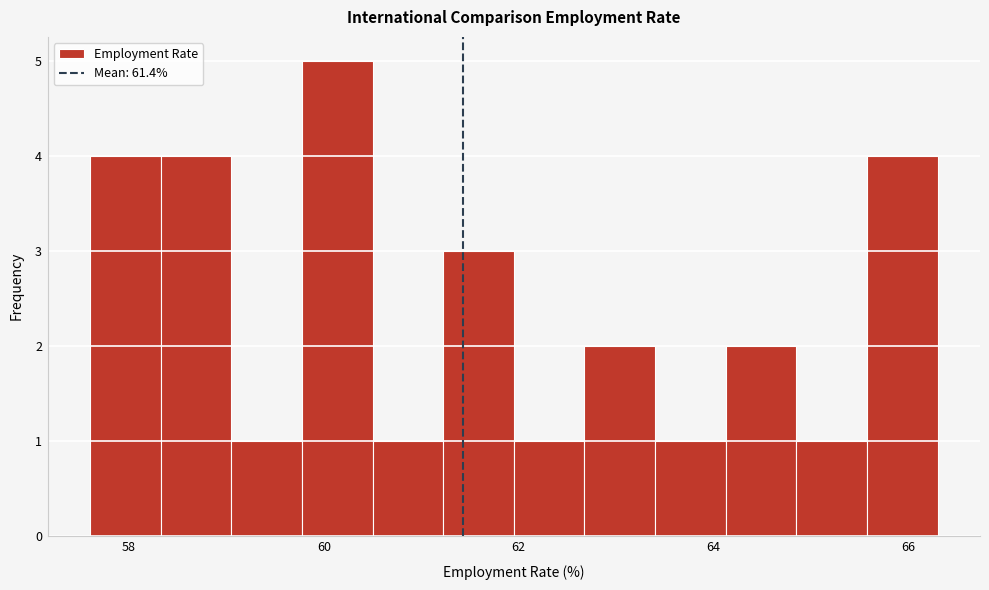

Read against the x-axis, roughly where is the centre of the tallest bar?

60.2